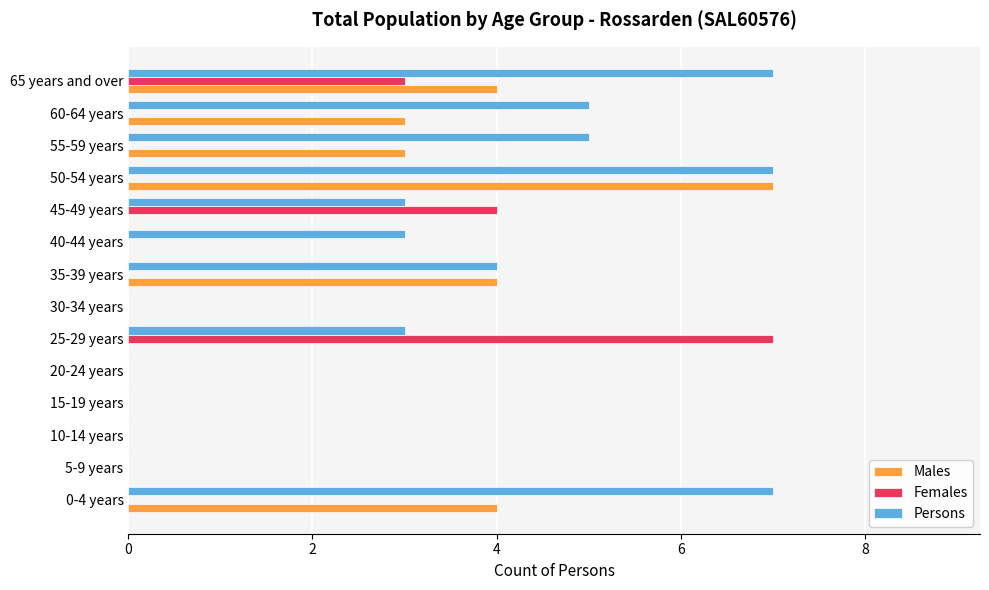

The Males series shows -3 at 15-19 years. True or false?

False